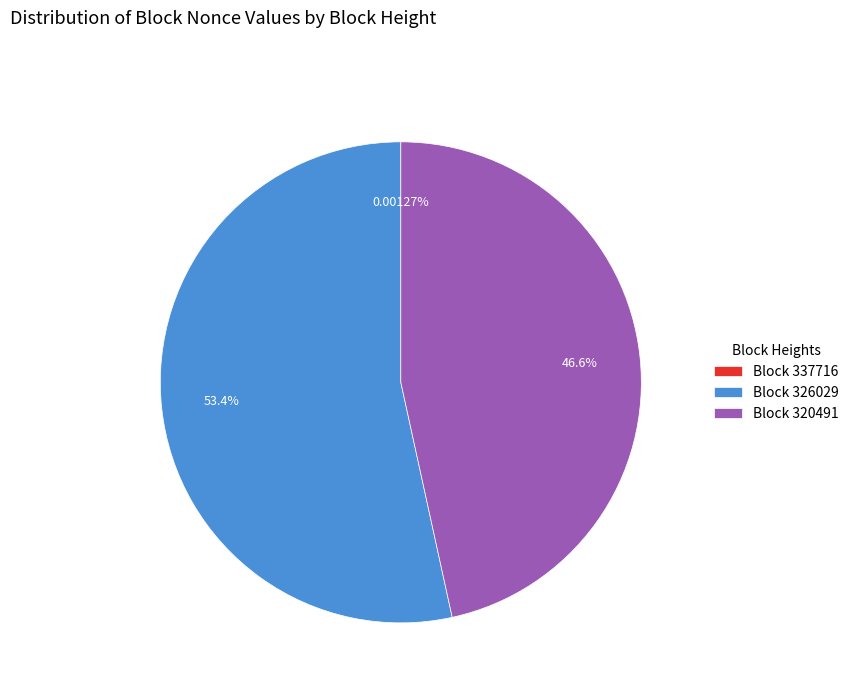

What is the majority slice?

Block 326029